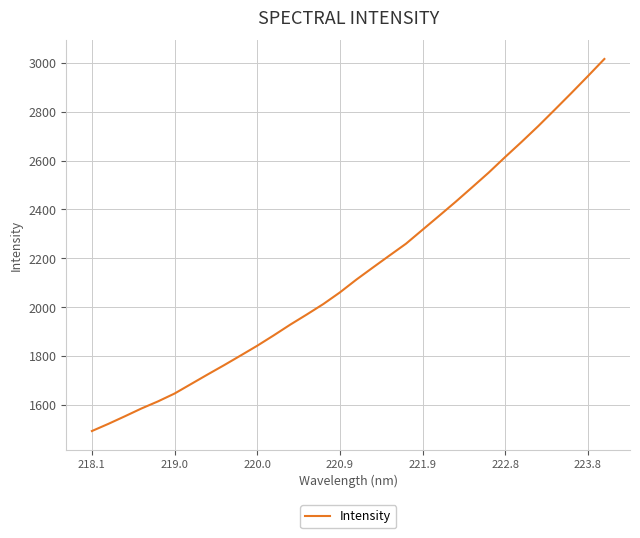

What is the maximum value shown in the chart?

3015.2